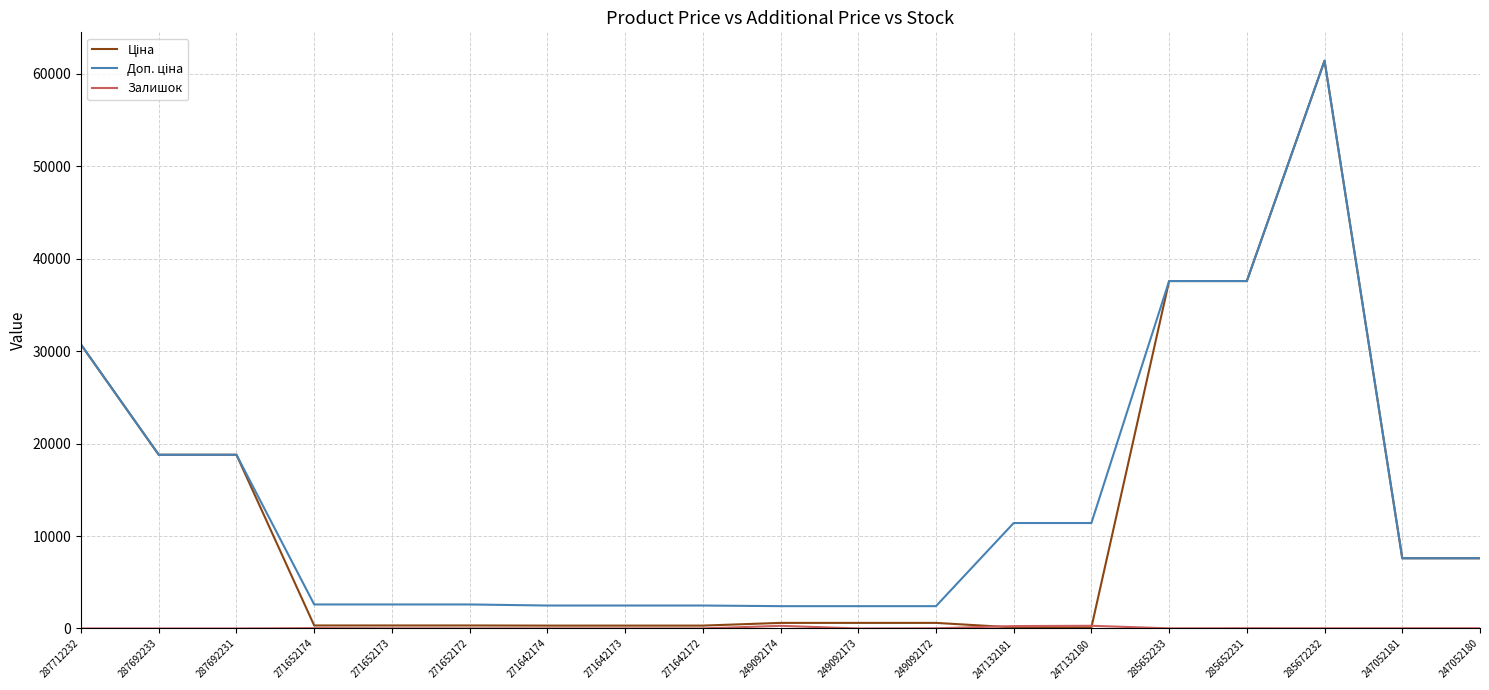

At which category is the sum across all series the highest?

285672232